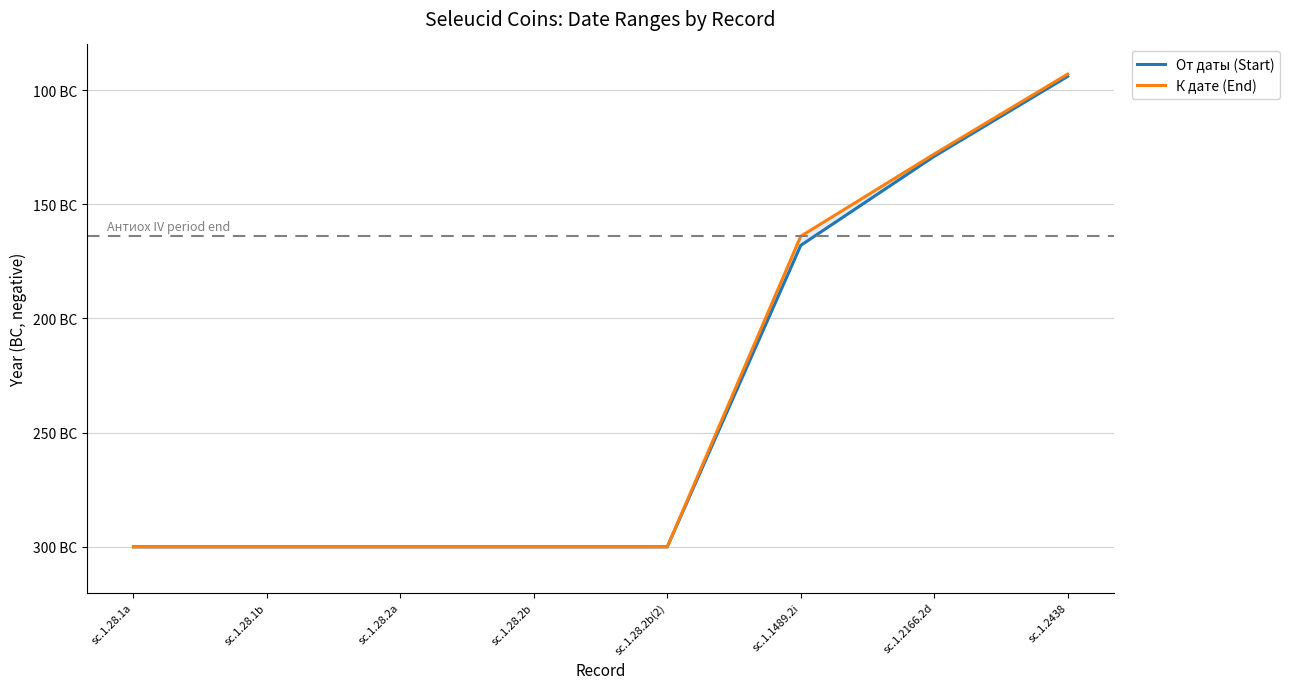

What is the difference between the От даты (Start) values at sc.1.2166.2d and sc.1.28.2b?

171